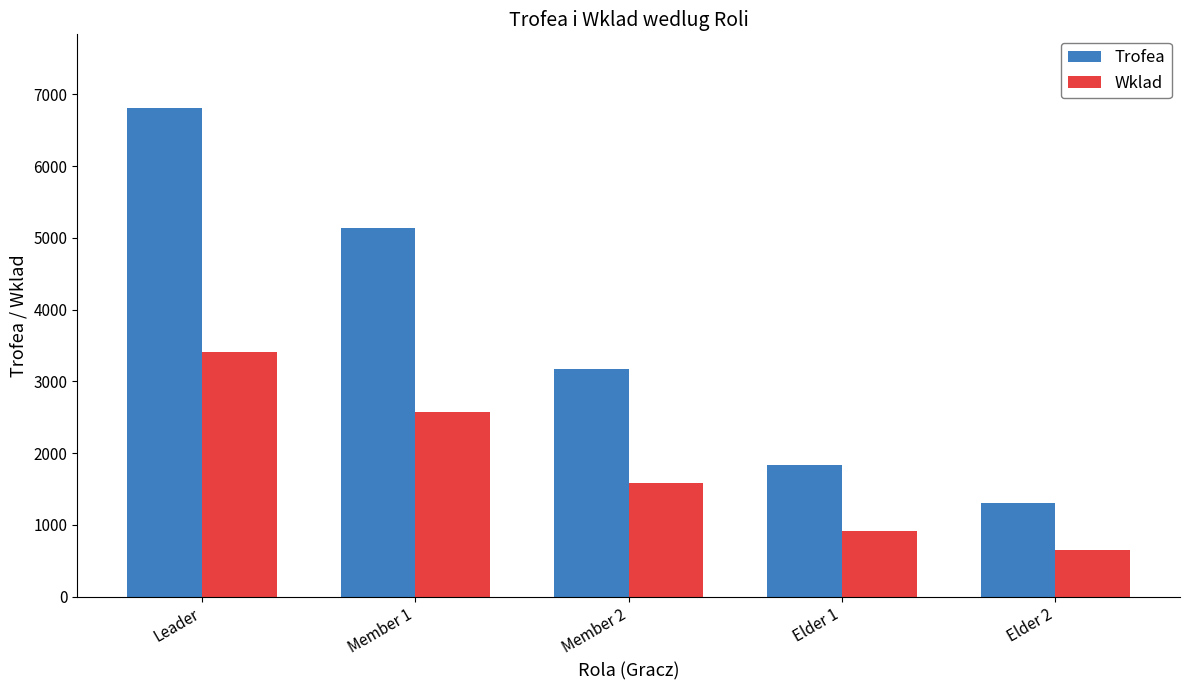

The value of Wklad at Elder 2 is 655. True or false?

True